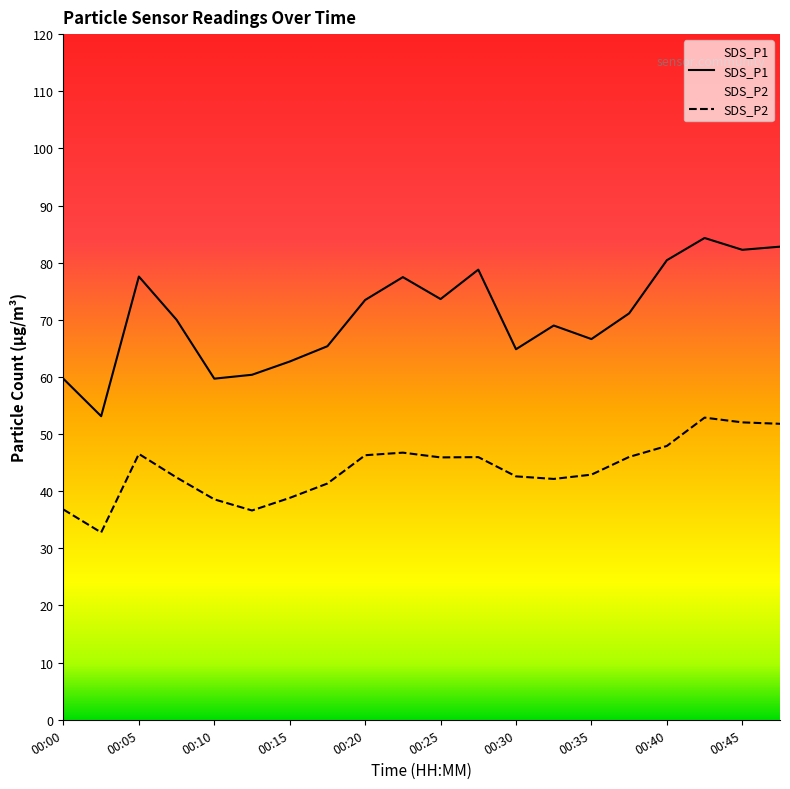

True or false: SDS_P1 and SDS_P2 intersect in this chart.

False